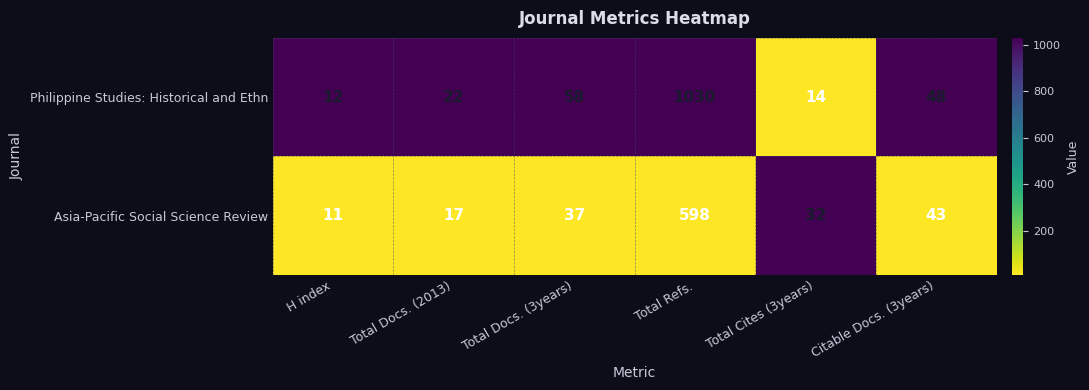

At how many categories does at least one series exceed 37?

3